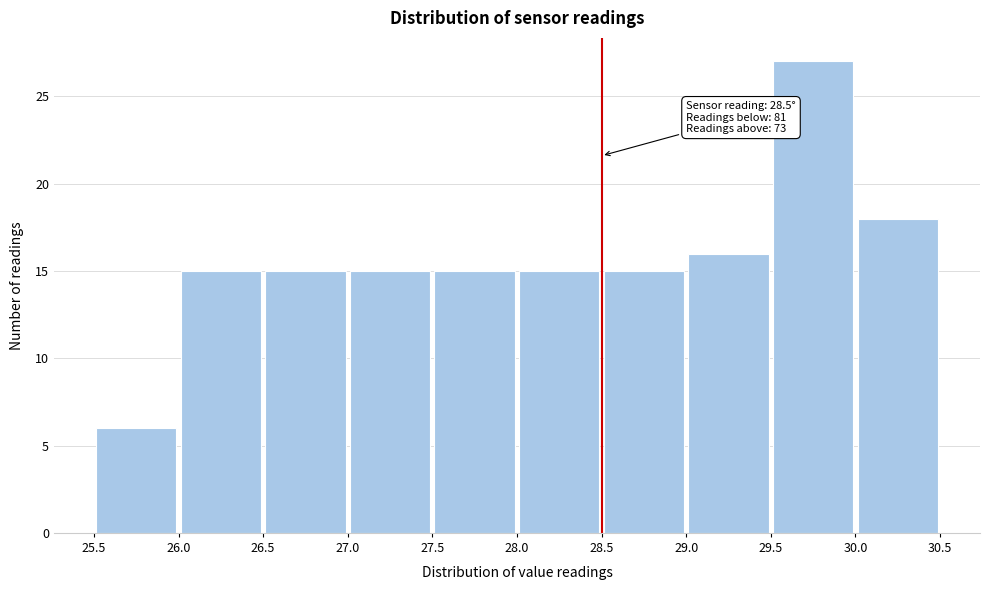

Which range on the x-axis has the tallest bar?

29.5 to 30.0